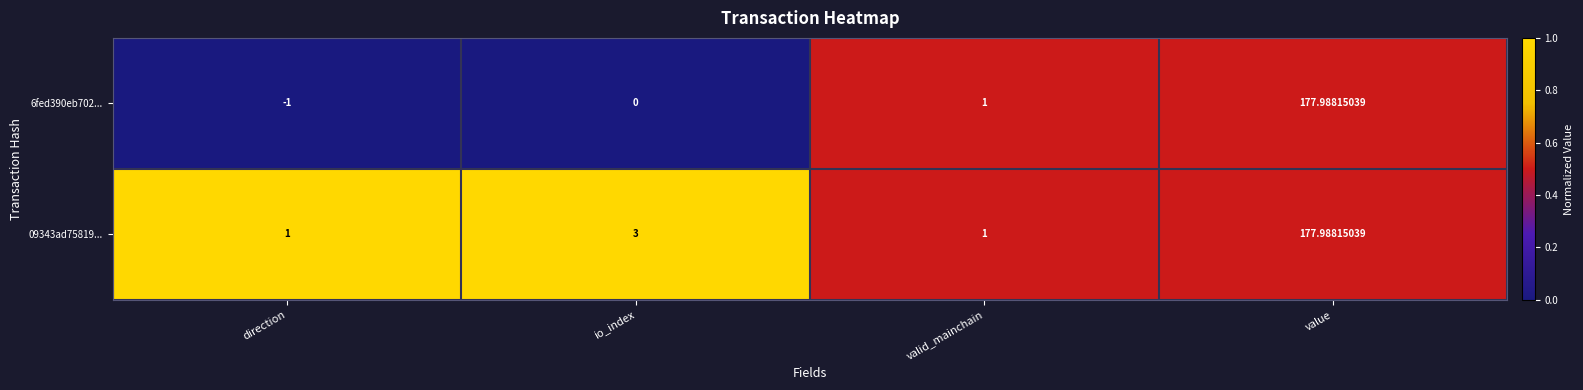

What is the difference between the highest and lowest values at direction?

2.0